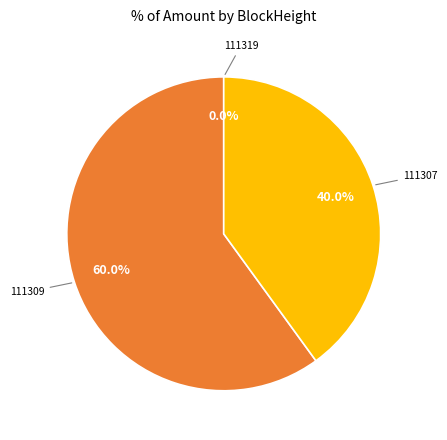

Is there any slice that represents more than half of the pie?

Yes